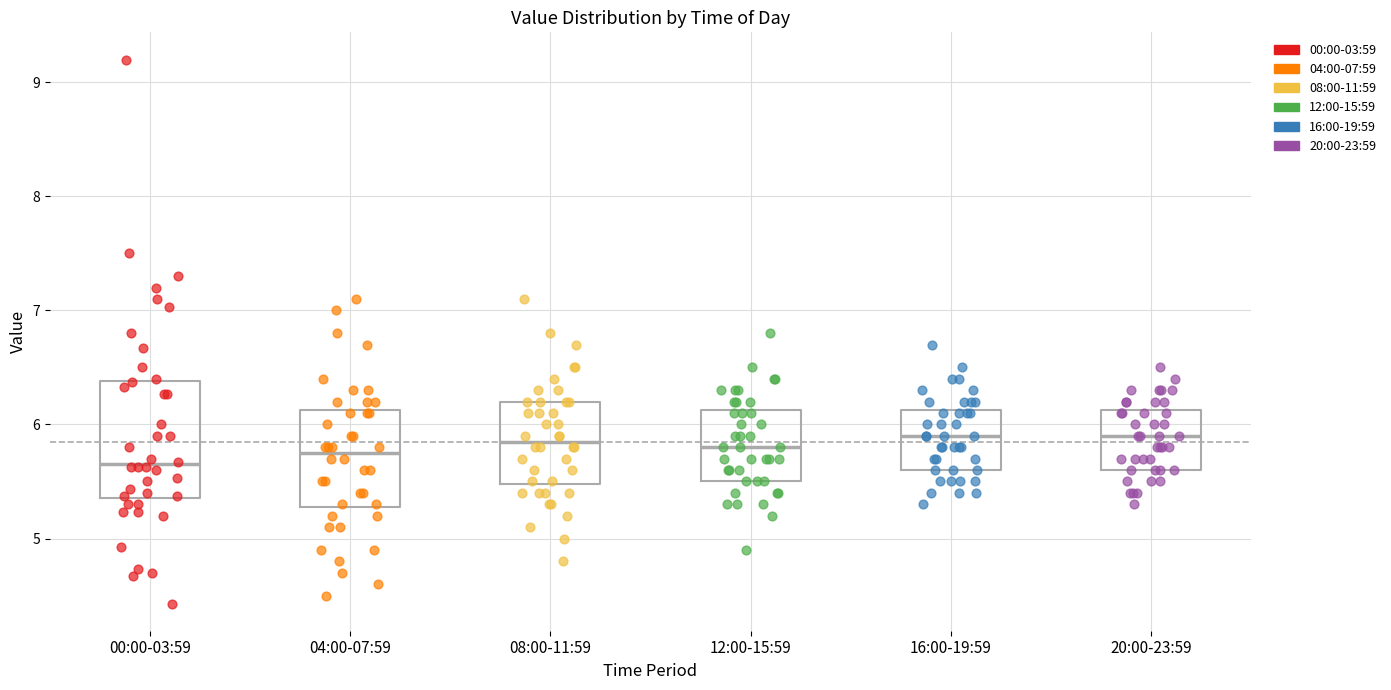

Reading left to right, read every box against the y-axis: the position of its median line, the range the box covers, and the ends of its whiskers. The values are not printed on the chart, so give them approximately, as read against the axis.

00:00-03:59: median 5.7, box 5.4 to 6.4, whiskers 4.4 to 7.5
04:00-07:59: median 5.8, box 5.3 to 6.1, whiskers 4.5 to 7.1
08:00-11:59: median 5.9, box 5.5 to 6.2, whiskers 4.8 to 7.1
12:00-15:59: median 5.8, box 5.5 to 6.1, whiskers 4.9 to 6.8
16:00-19:59: median 5.9, box 5.6 to 6.1, whiskers 5.3 to 6.7
20:00-23:59: median 5.9, box 5.6 to 6.1, whiskers 5.3 to 6.5